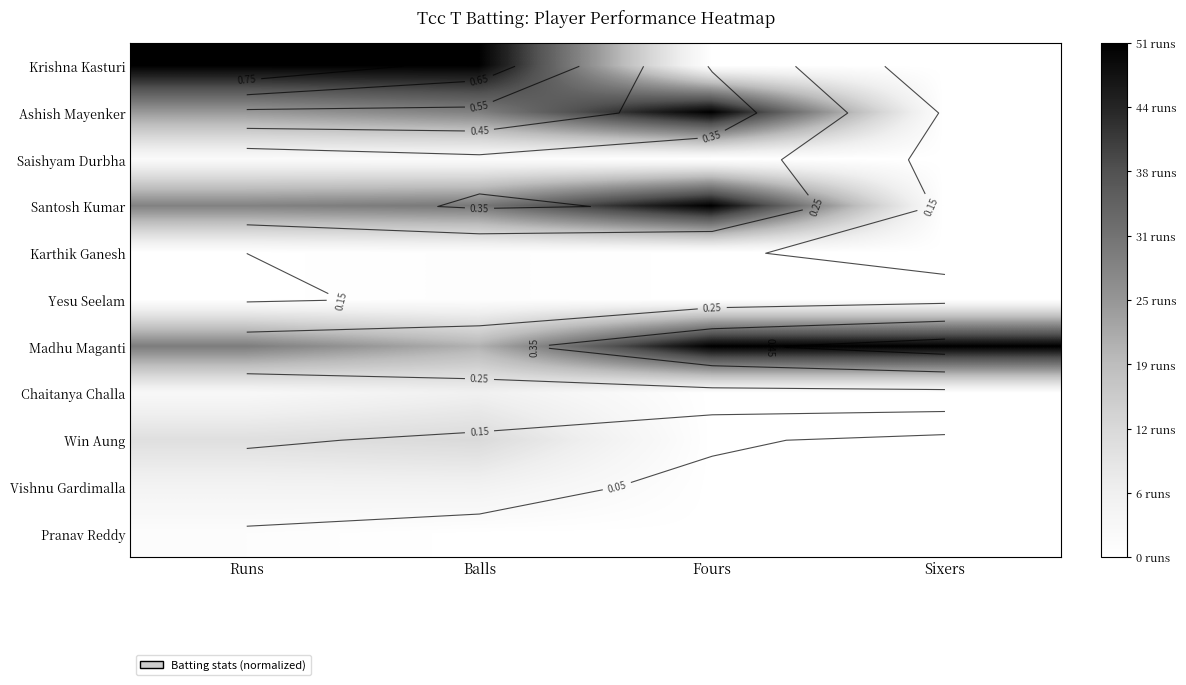

Rank the series by their maximum value, from highest to lowest.

Krishna Kasturi, Ashish Mayenker, Santosh Kumar, Madhu Maganti, Win Aung, Chaitanya Challa, Vishnu Gardimalla, Saishyam Durbha, Pranav Reddy, Karthik Ganesh, Yesu Seelam